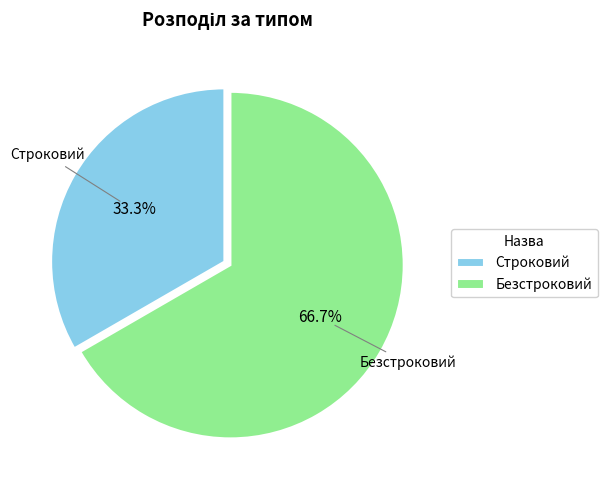

Is the sum of Безстроковий and Строковий greater than half?

Yes